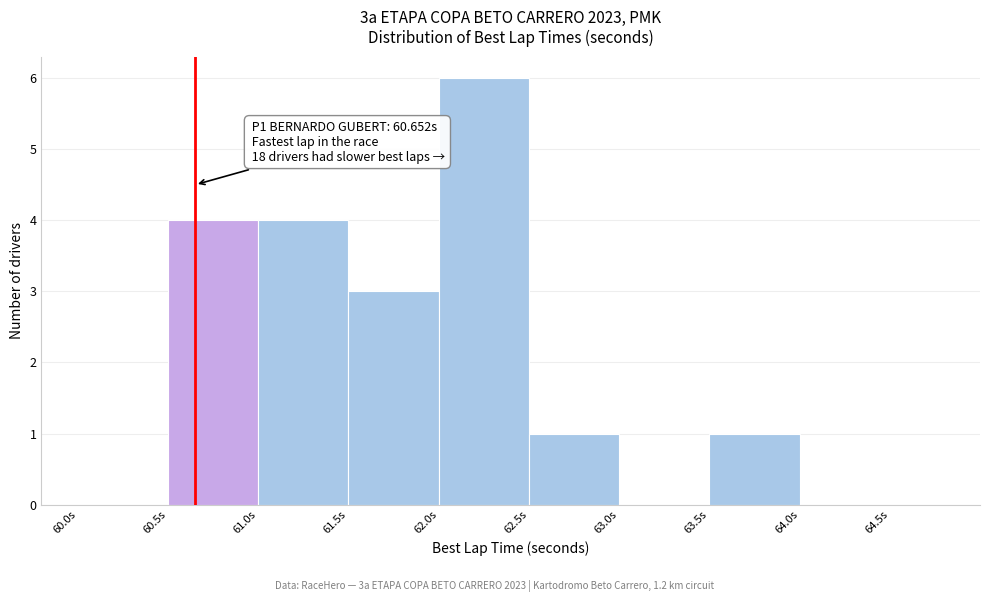

Over which range of the x-axis is the bar tallest?

62.0 to 62.5